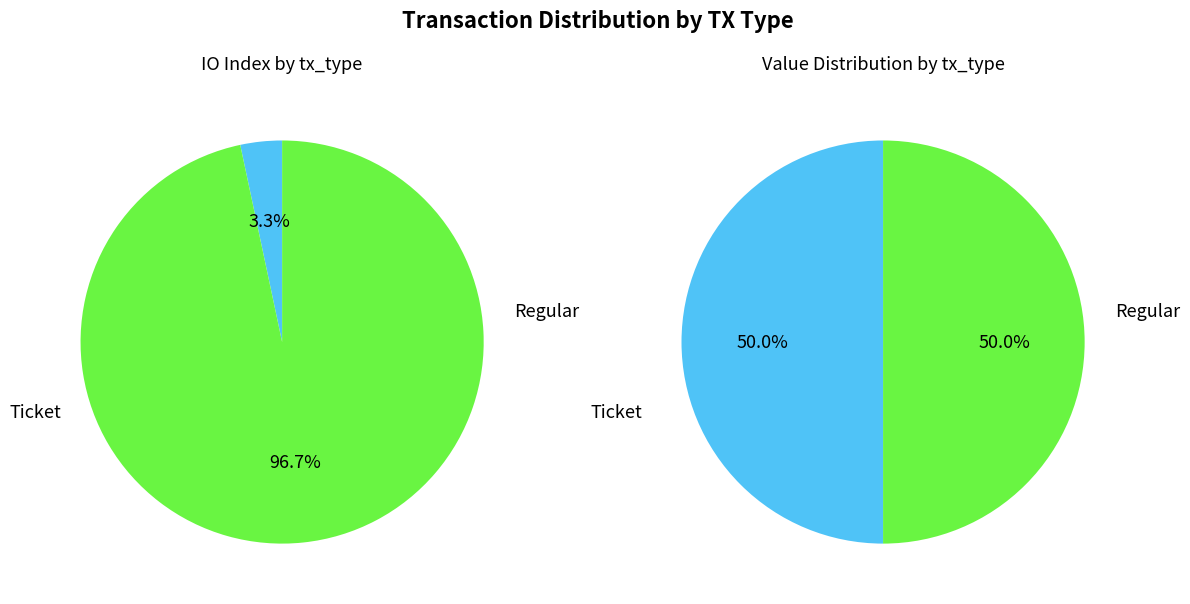

Between Ticket and Regular, which is larger?

Regular